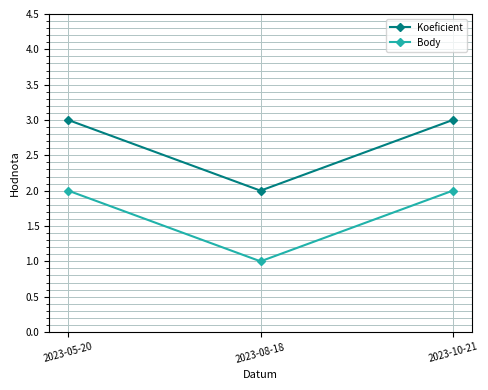

Does the chart display data point markers on the line(s)?

Yes